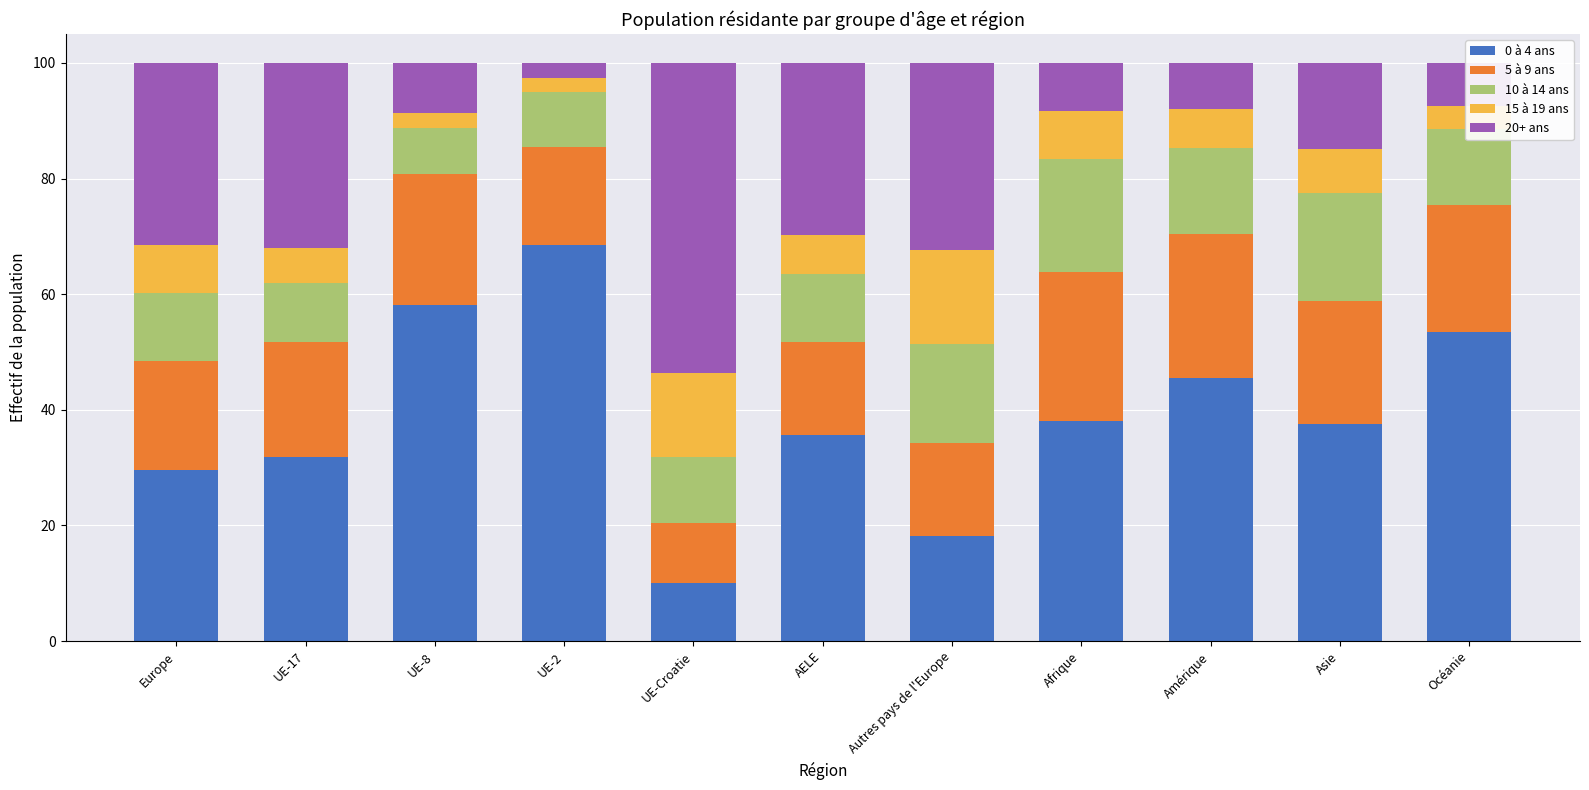

What is the total value across all series at AELE?

100.0